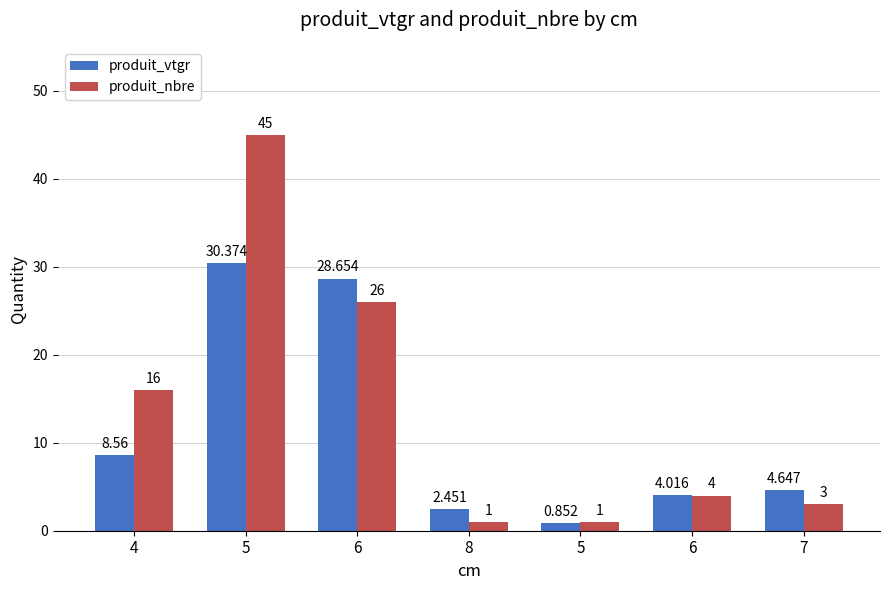

What are all the series names shown in the legend?

produit_vtgr, produit_nbre